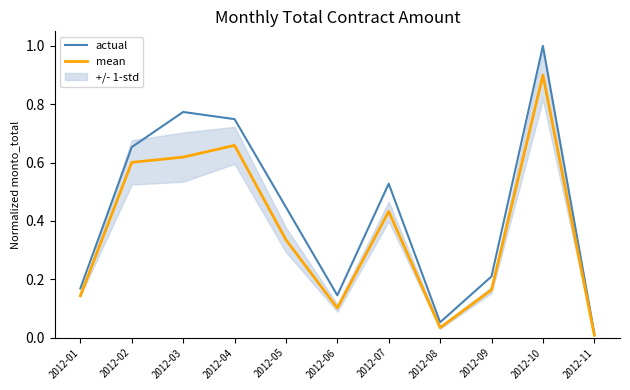

Reading left to right, list all the values displayed in this chart.

actual: 2012-01=0.2	2012-02=0.7	2012-03=0.8	2012-04=0.7	2012-05=0.4	2012-06=0.1	2012-07=0.5	2012-08=0.1	2012-09=0.2	2012-10=1.0	2012-11=0.0
mean: 2012-01=0.1	2012-02=0.6	2012-03=0.6	2012-04=0.7	2012-05=0.3	2012-06=0.1	2012-07=0.4	2012-08=0.0	2012-09=0.2	2012-10=0.9	2012-11=0.0